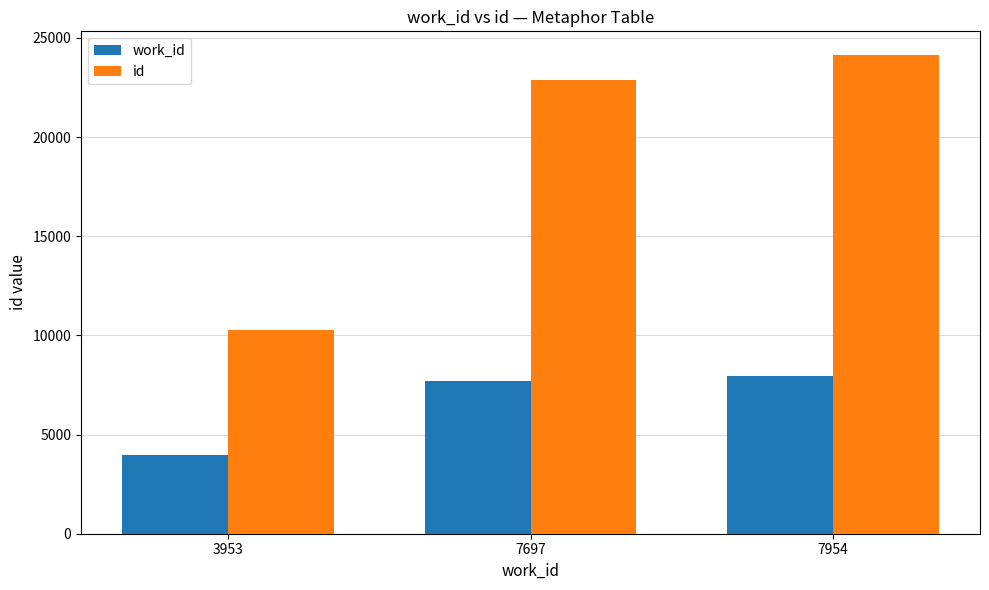

Which series has the widest spread of values?

id